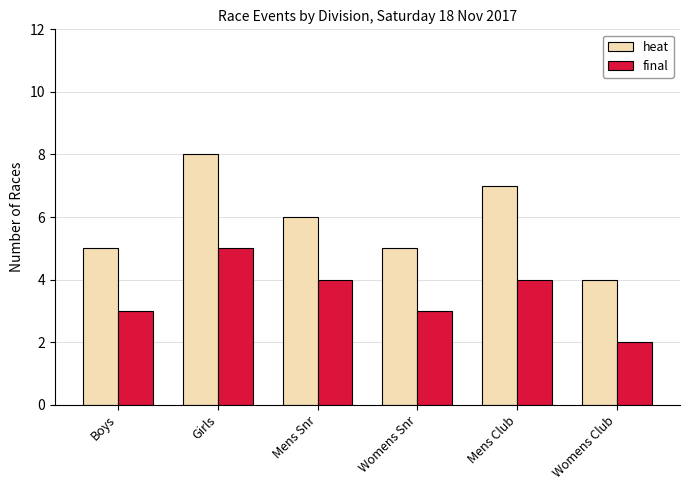

What is the value of the heat bar at the 3rd from the left?

6